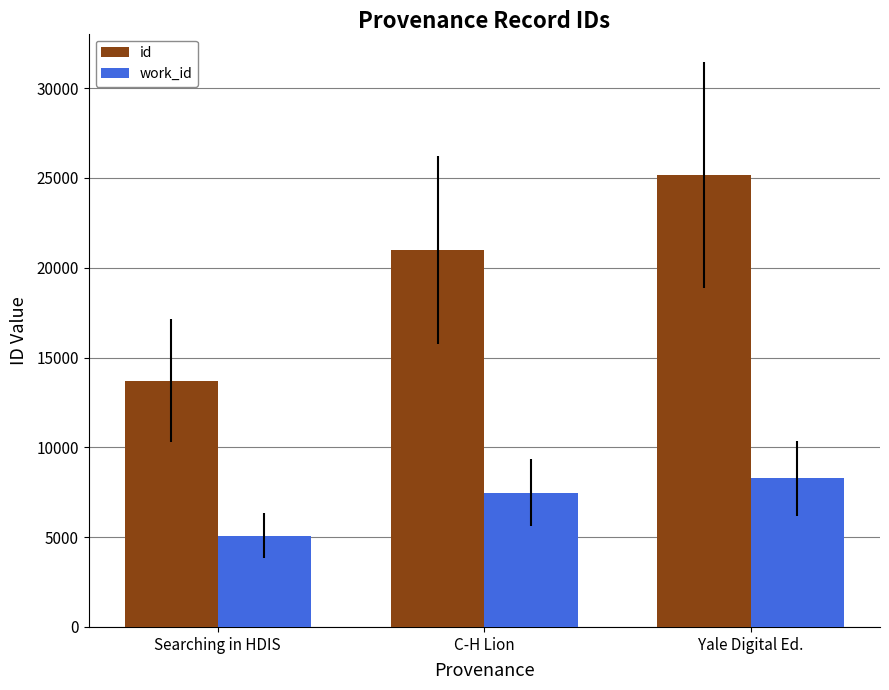

What is the spread (max minus min) of values at Yale Digital Ed.?

16899